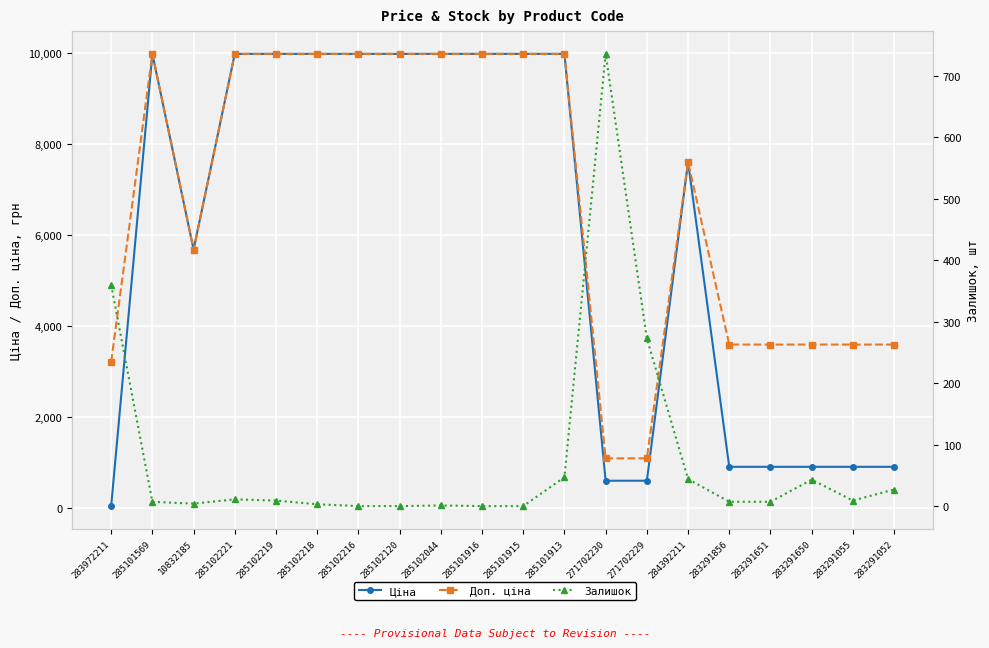

What is the label of the 13th point from the left?

271702230